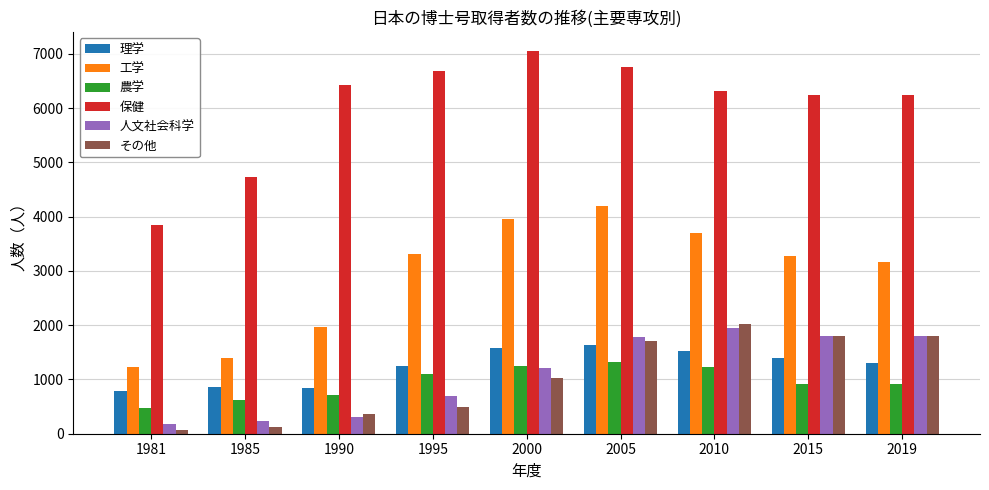

What is the average value of the 理学 series?

1241